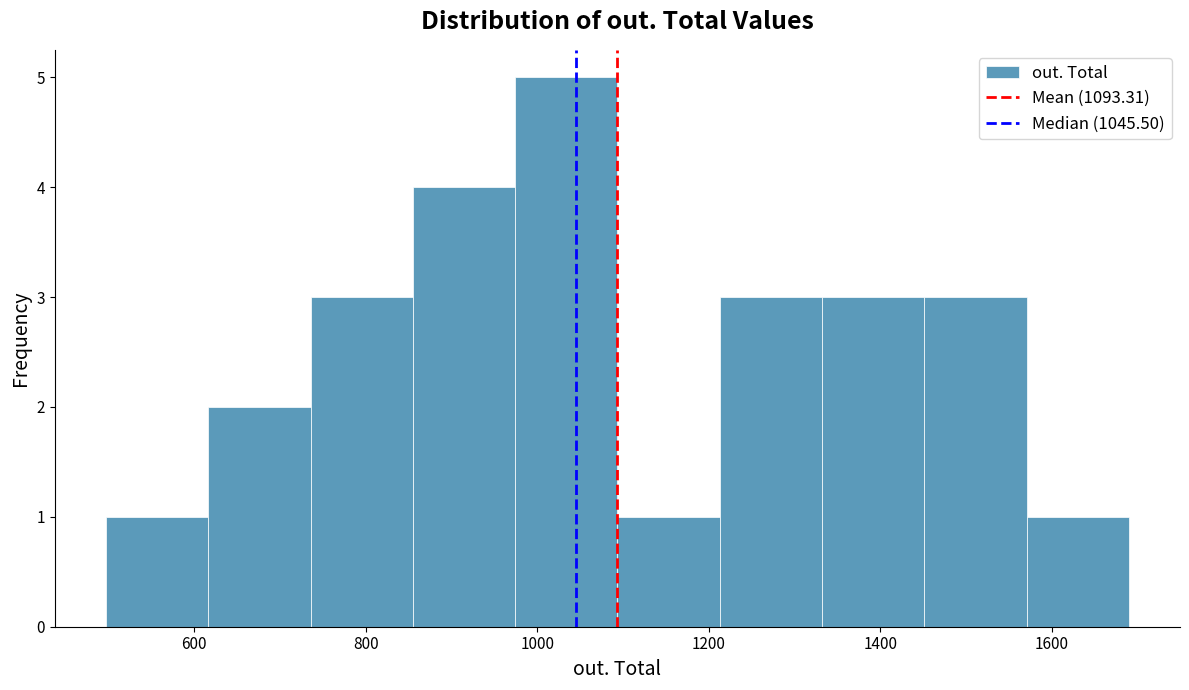

Reading left to right, transcribe this chart: for each bar, give the range it covers on the x-axis and its height. Neither the bar edges nor the heights are printed on the chart, so give them approximately, as read against the axes.

500 to 620: 1
620 to 740: 2
740 to 860: 3
860 to 980: 4
980 to 1100: 5
1100 to 1220: 1
1220 to 1340: 3
1340 to 1460: 3
1460 to 1580: 3
1580 to 1700: 1